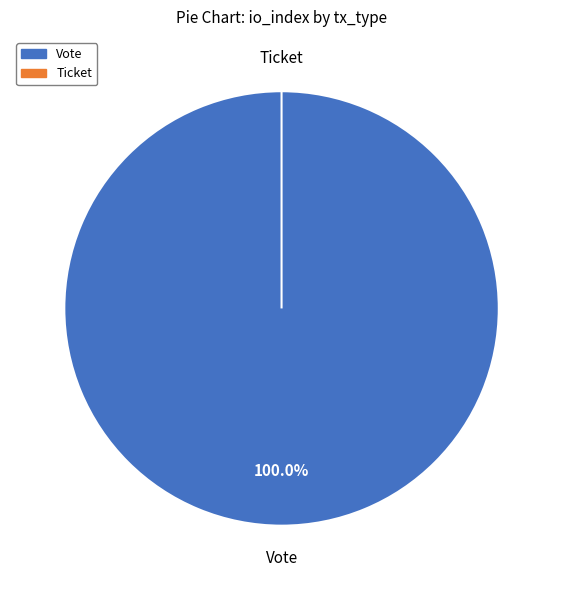

Is Ticket the majority of the pie?

No